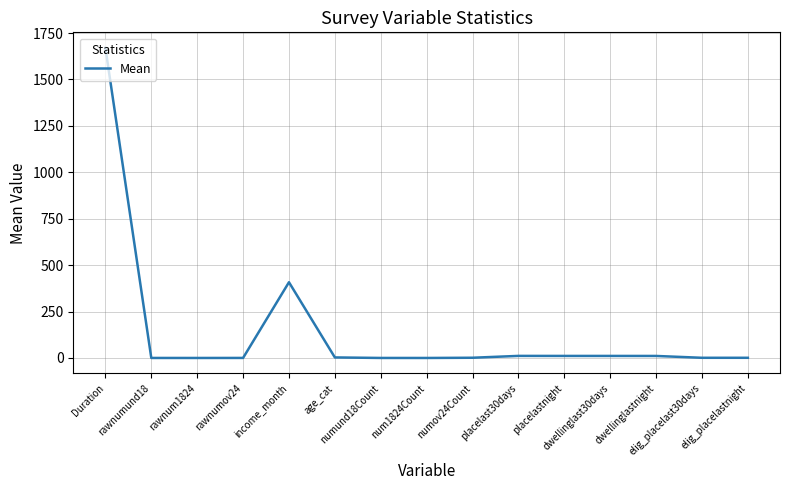

What position from the left is num1824Count?

8